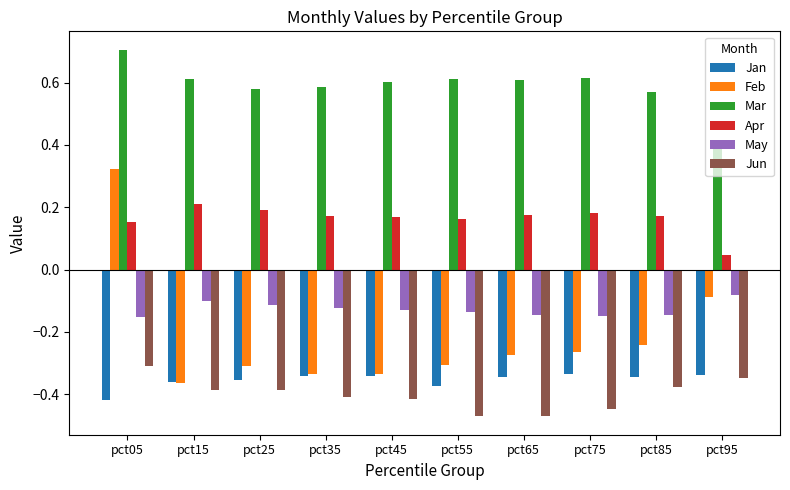

What is the maximum value shown in the chart?

0.7